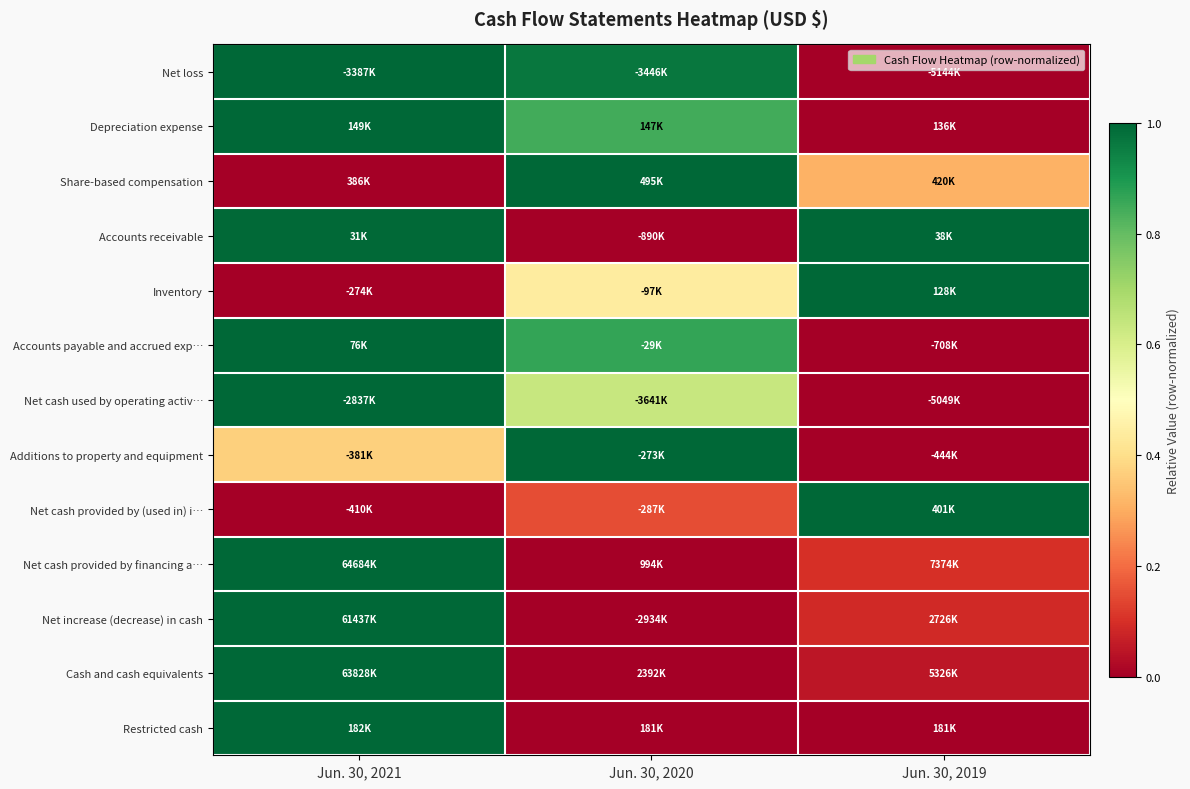

Reading left to right, what are all the values shown in this chart?

Net loss: Jun. 30, 2021=1.0	Jun. 30, 2020=1.0	Jun. 30, 2019=0.0
Depreciation expense: Jun. 30, 2021=1.0	Jun. 30, 2020=0.8	Jun. 30, 2019=0.0
Share-based compensation: Jun. 30, 2021=0.0	Jun. 30, 2020=1.0	Jun. 30, 2019=0.3
Accounts receivable: Jun. 30, 2021=1.0	Jun. 30, 2020=0.0	Jun. 30, 2019=1.0
Inventory: Jun. 30, 2021=0.0	Jun. 30, 2020=0.4	Jun. 30, 2019=1.0
Accounts payable and accrued exp…: Jun. 30, 2021=1.0	Jun. 30, 2020=0.9	Jun. 30, 2019=0.0
Net cash used by operating activ…: Jun. 30, 2021=1.0	Jun. 30, 2020=0.6	Jun. 30, 2019=0.0
Additions to property and equipment: Jun. 30, 2021=0.4	Jun. 30, 2020=1.0	Jun. 30, 2019=0.0
Net cash provided by (used in) i…: Jun. 30, 2021=0.0	Jun. 30, 2020=0.2	Jun. 30, 2019=1.0
Net cash provided by financing a…: Jun. 30, 2021=1.0	Jun. 30, 2020=0.0	Jun. 30, 2019=0.1
Net increase (decrease) in cash: Jun. 30, 2021=1.0	Jun. 30, 2020=0.0	Jun. 30, 2019=0.1
Cash and cash equivalents: Jun. 30, 2021=1.0	Jun. 30, 2020=0.0	Jun. 30, 2019=0.0
Restricted cash: Jun. 30, 2021=1.0	Jun. 30, 2020=0.0	Jun. 30, 2019=0.0